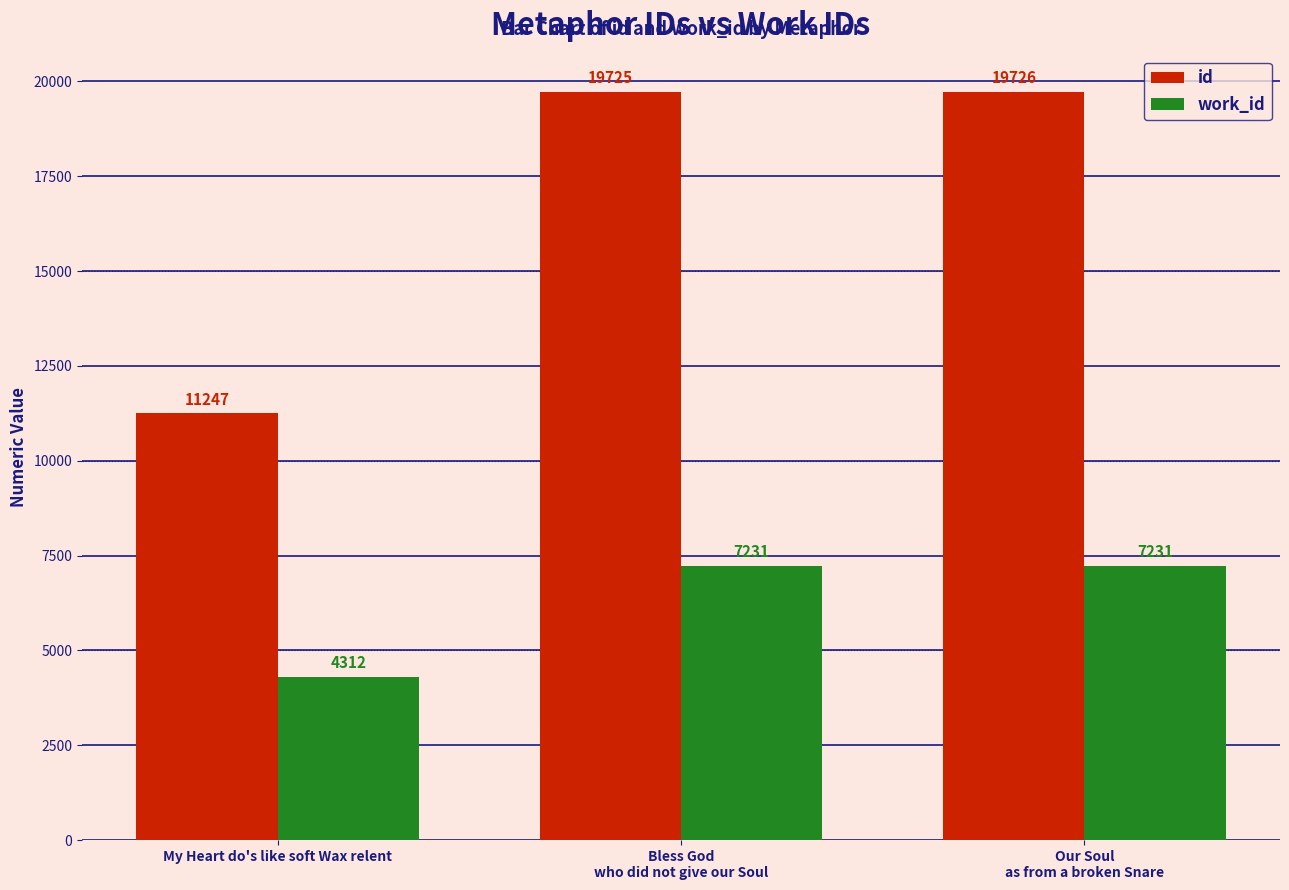

How many data points in work_id are less than 7231?

1